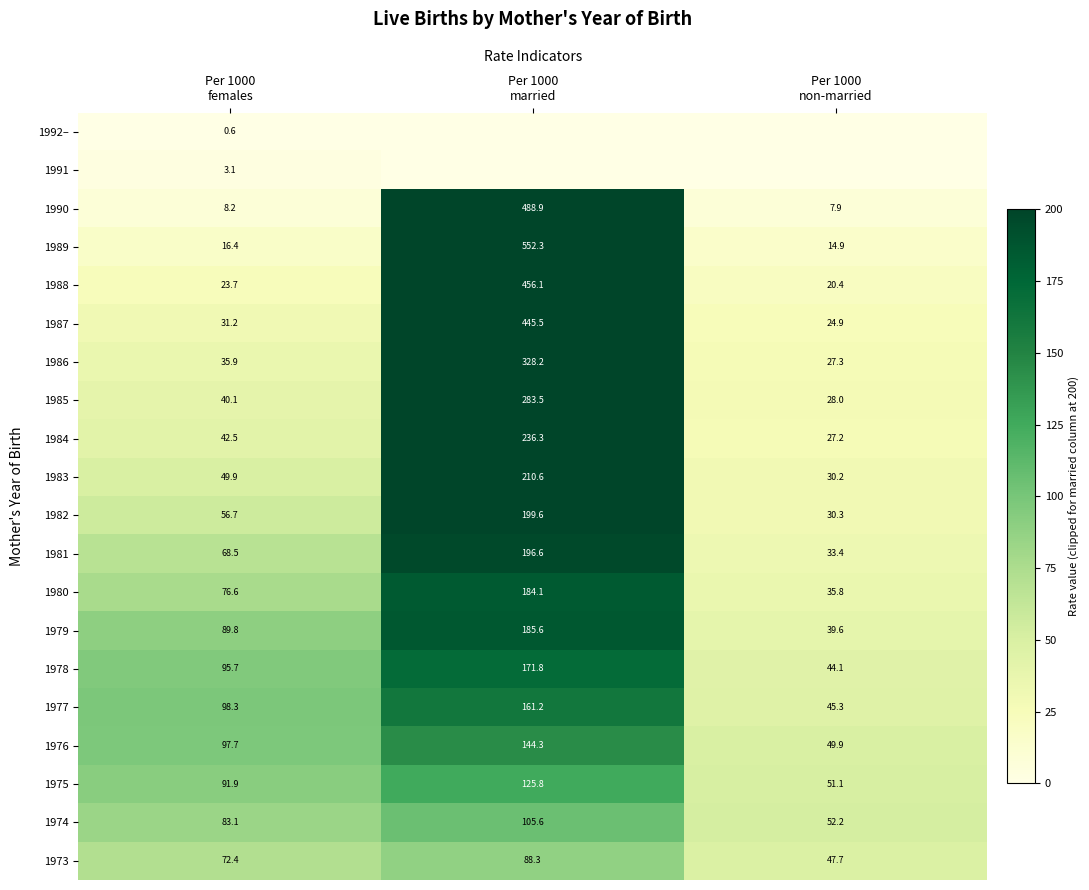

What is the difference between the maximum and minimum values in the 1988 series?

435.7